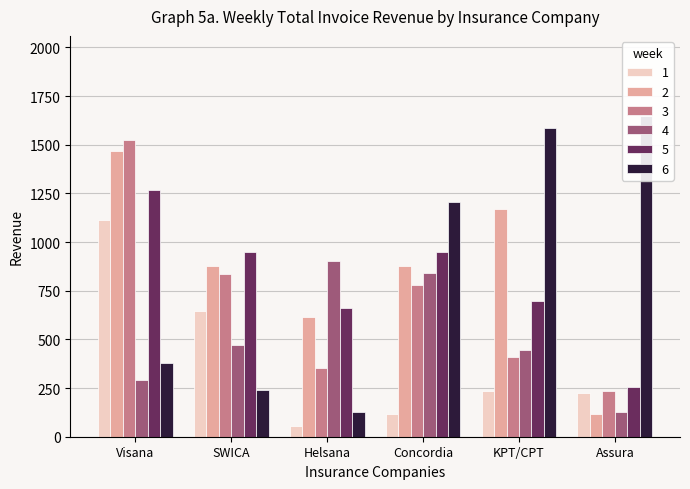

Is it true that 3 equals 582.3 at Helsana?

False